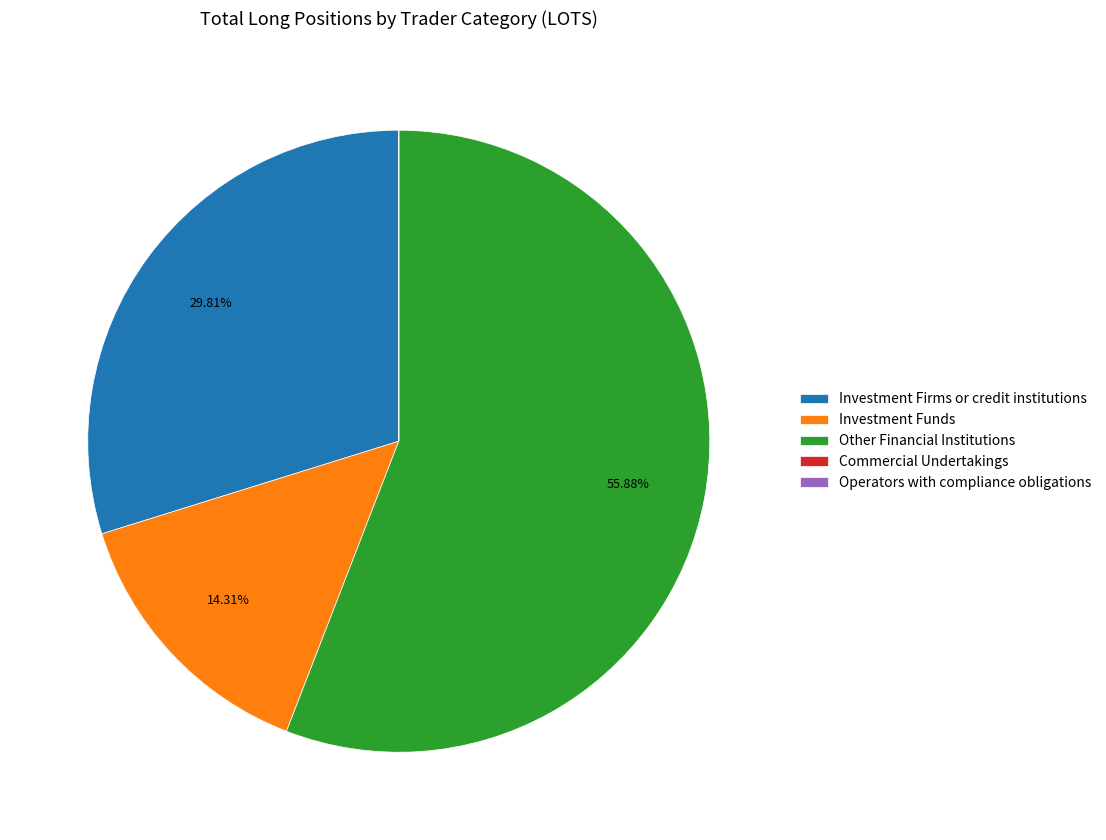

Is there a majority slice in this chart?

Yes